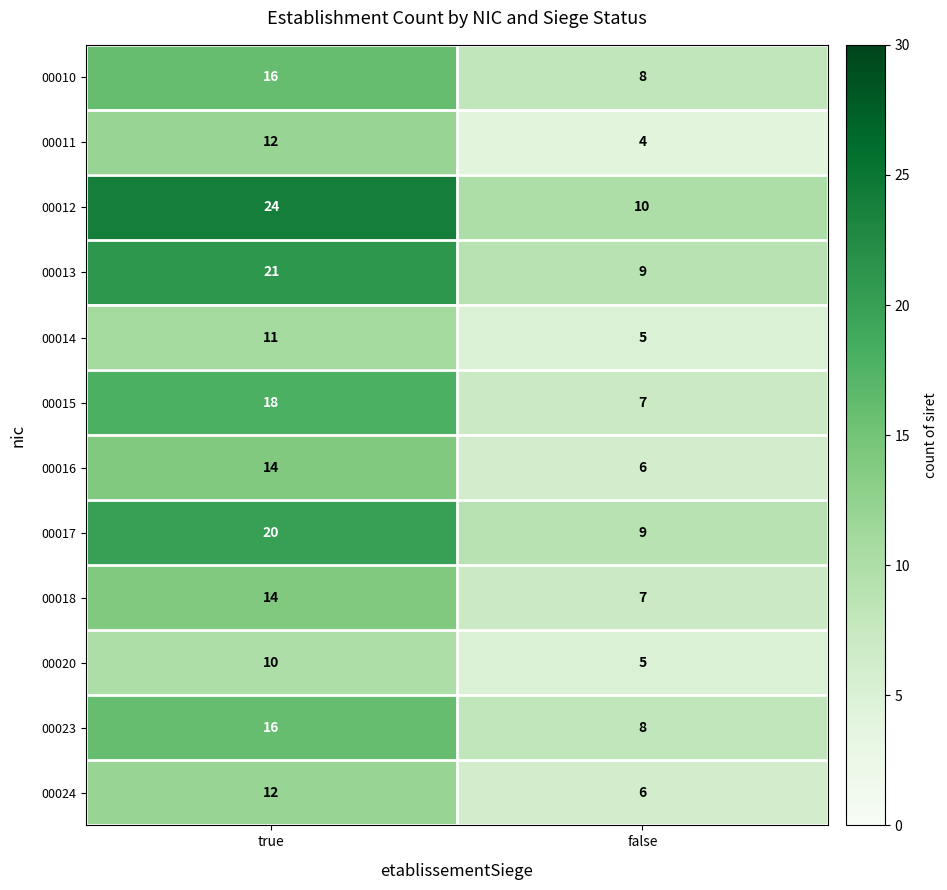

What is the maximum value shown in the chart?

24